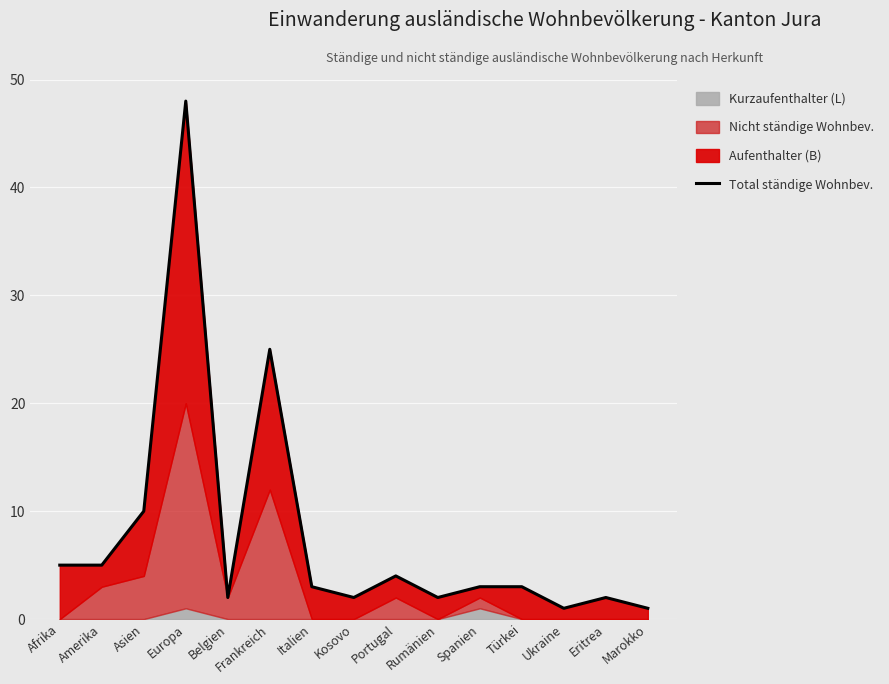

Reading left to right, what are all the values shown in this chart?

5	5	10	48	2	25	3	2	4	2	3	3	1	2	1